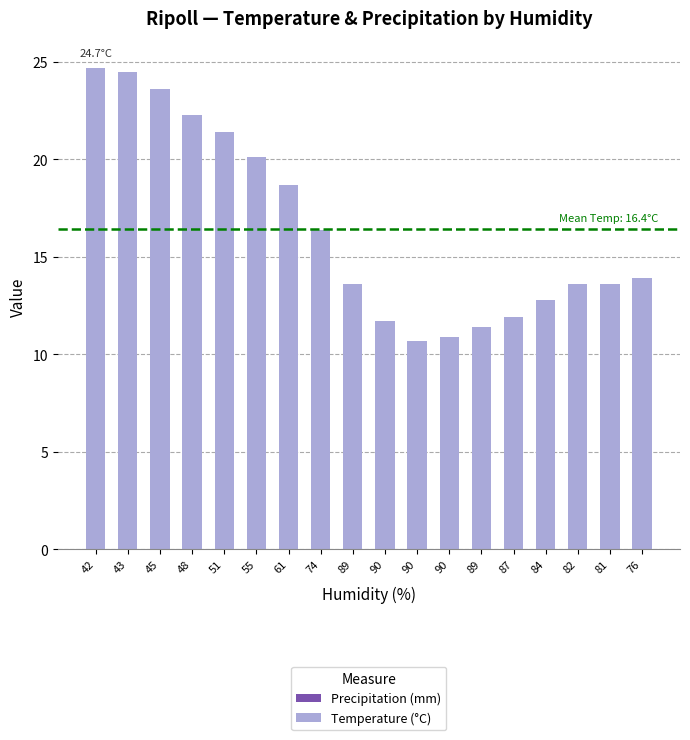

How many categories are shown in the chart?

18